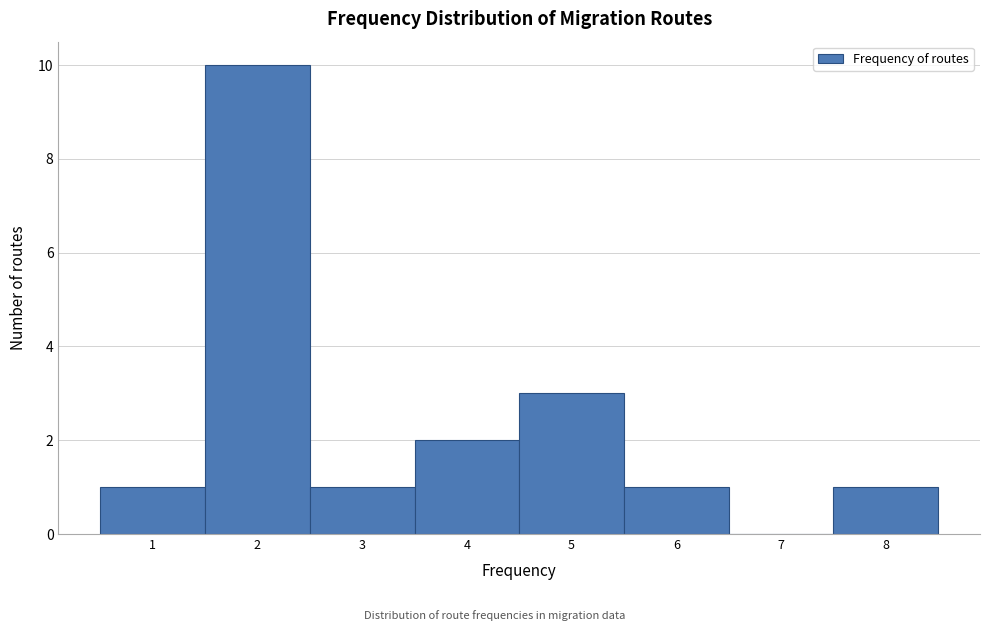

How tall is the bar that spans 1.5 to 2.5 on the x-axis? The values are not printed on the chart, so give them approximately, as read against the axis.

10